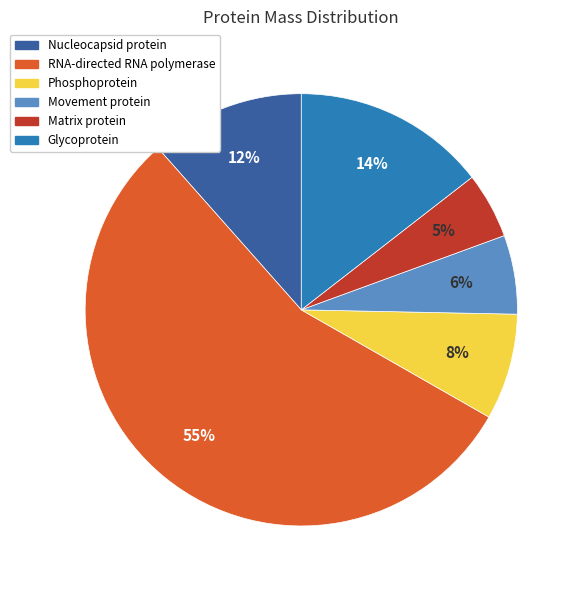

Is there any slice that represents more than half of the pie?

Yes